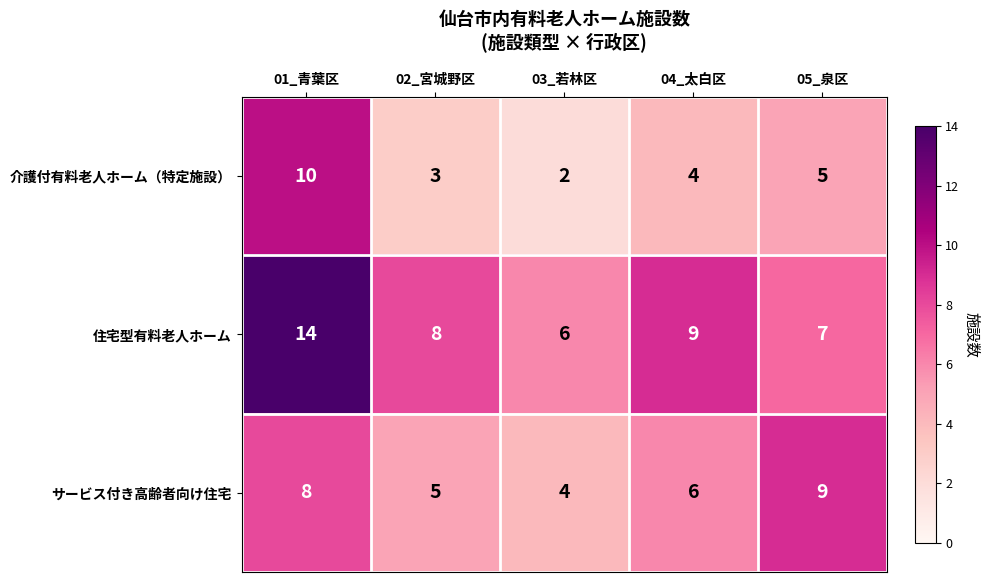

Which series changed the most between 02_宮城野区 and 05_泉区?

サービス付き高齢者向け住宅